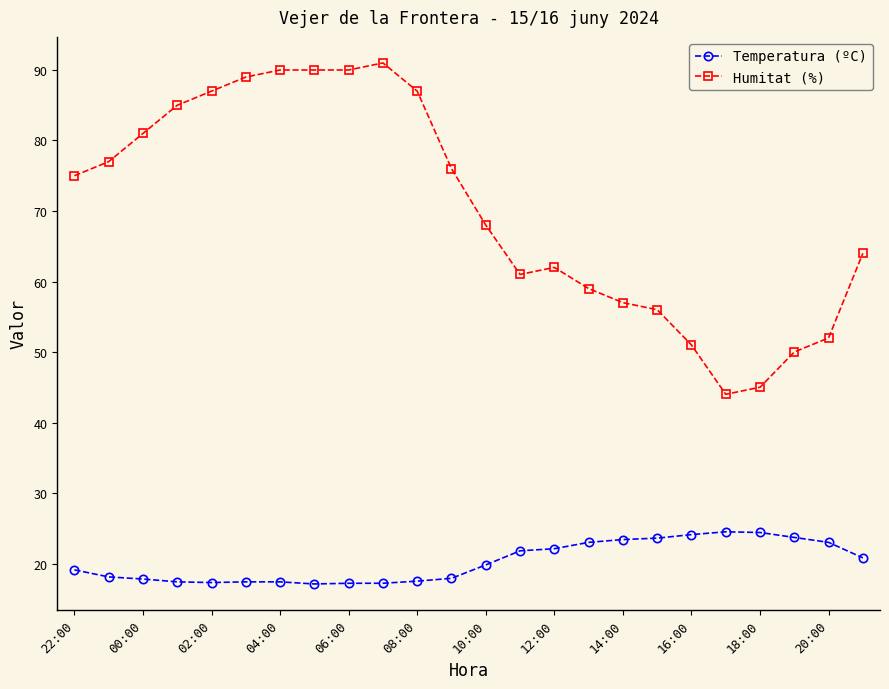

Which series has the largest range (max minus min)?

Humitat (%)